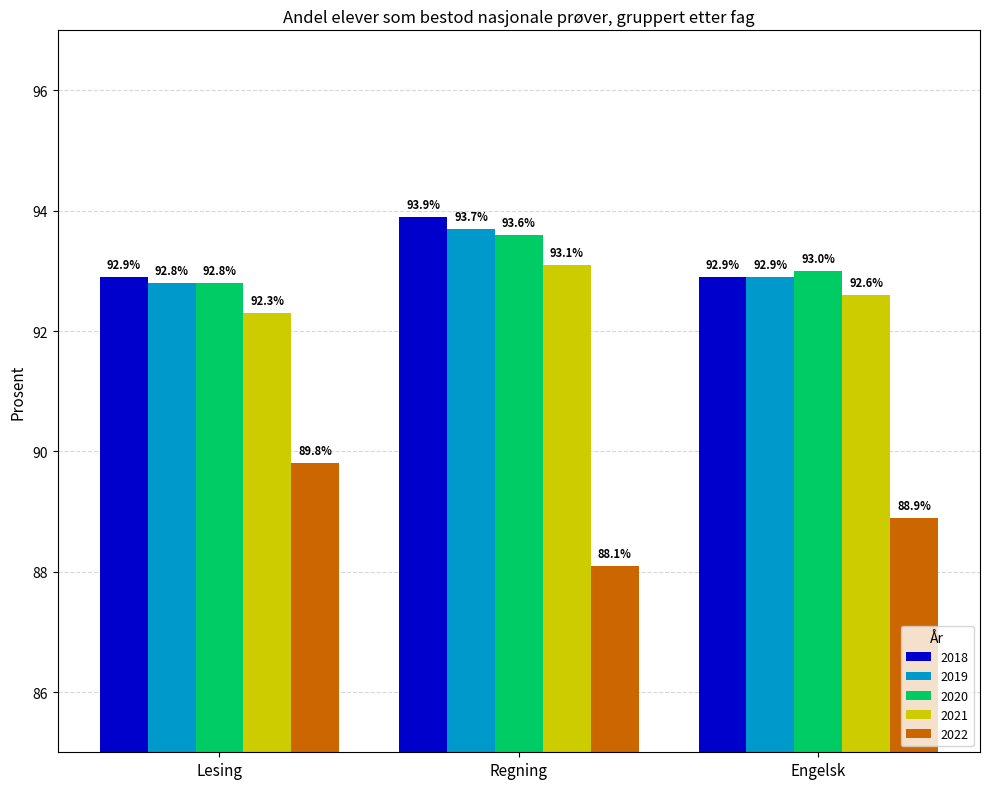

True or false: 2022 has a value of 19.2 at Engelsk.

False